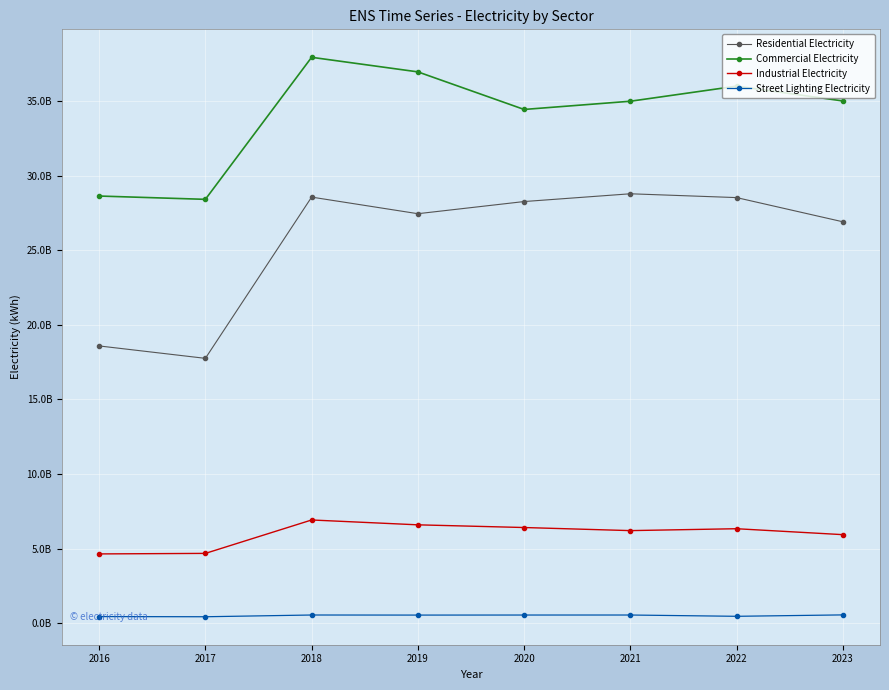

True or false: Street Lighting Electricity and Commercial Electricity cross at least once.

False